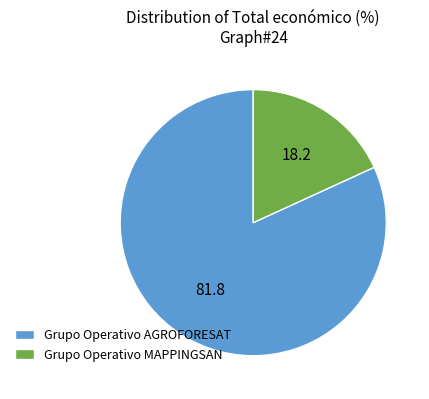

How many segments does this pie chart have?

2